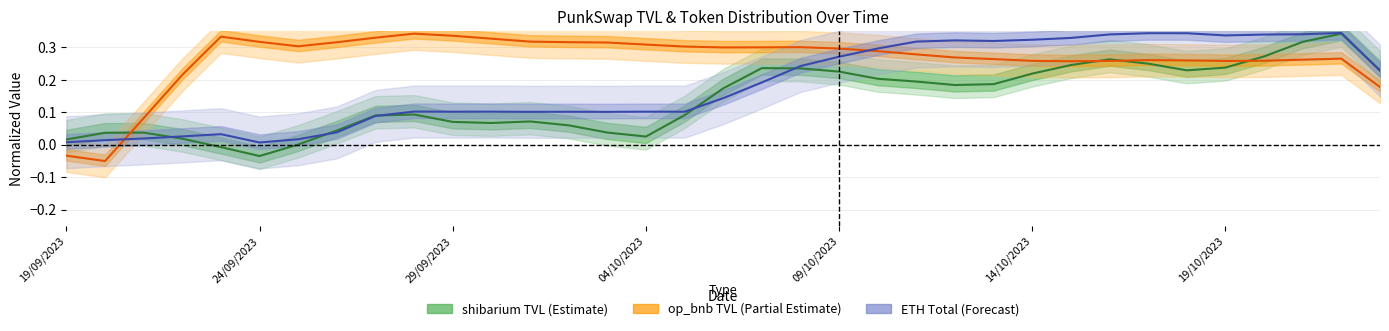

Which series changed the most between 12 and 25?

ETH Total